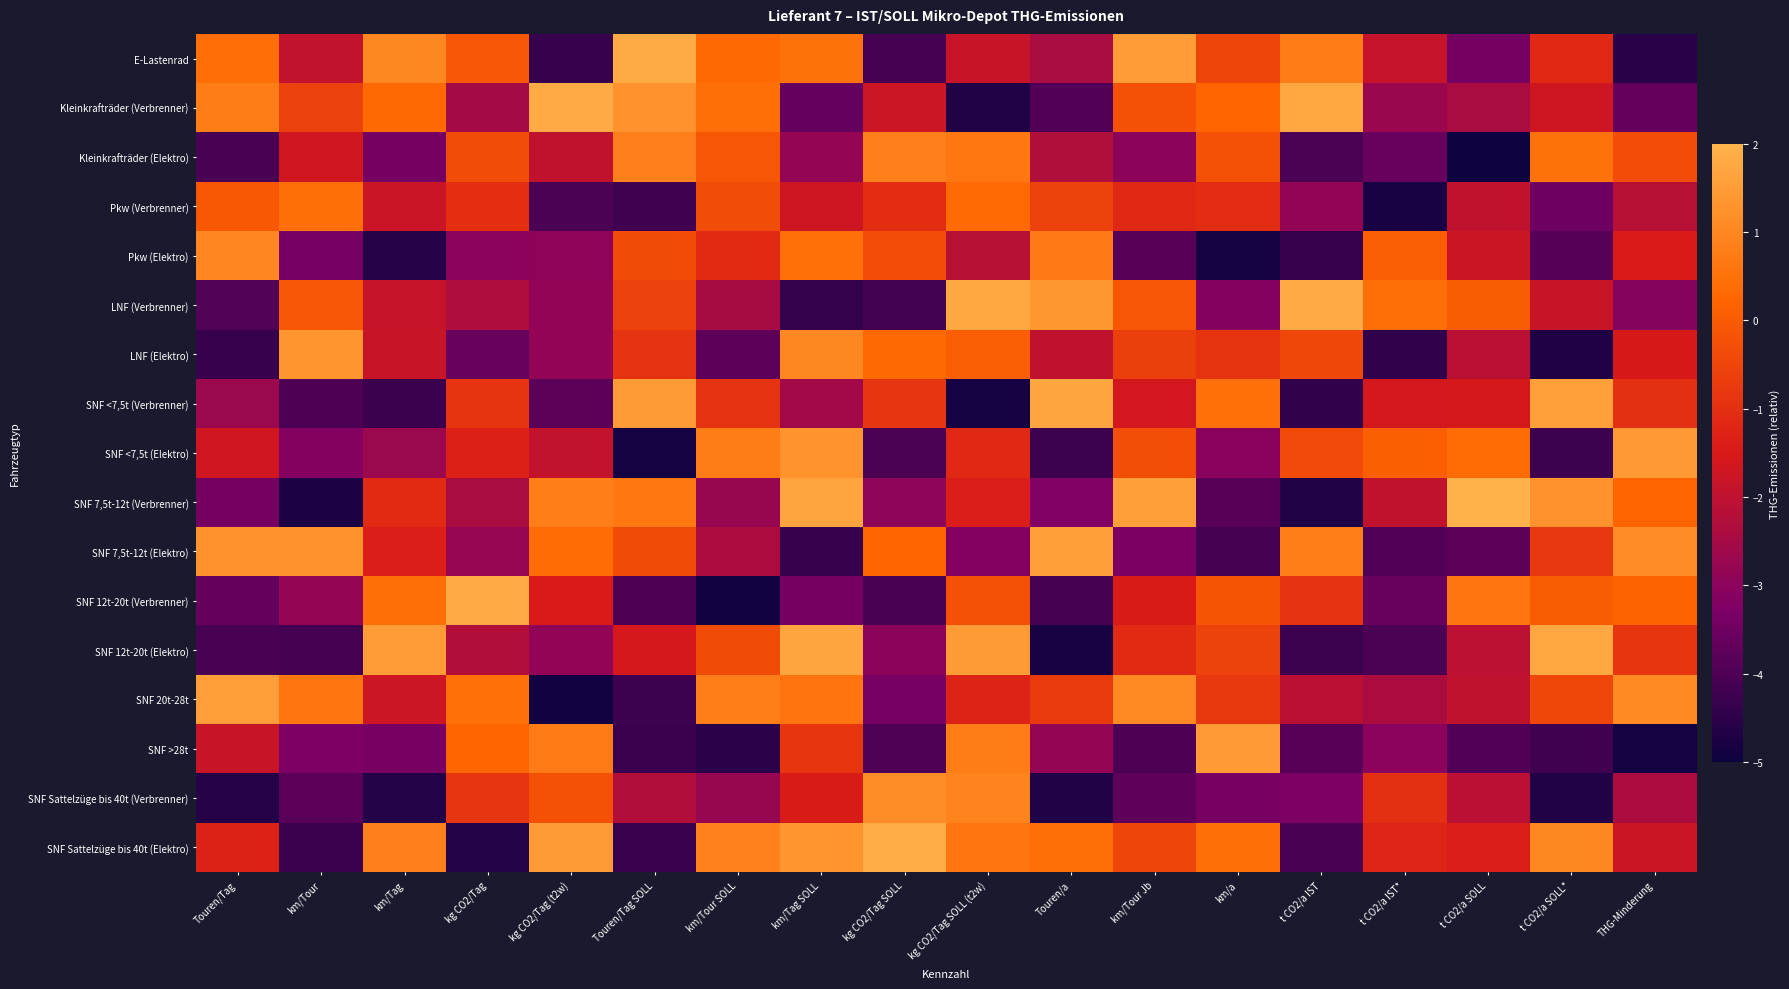

Reading left to right, what are all the values shown in this chart?

E-Lastenrad: Touren/Tag=0.4	km/Tour=-1.9	km/Tag=1.0	kg CO2/Tag=-0.1	kg CO2/Tag (t2w)=-4.3	Touren/Tag SOLL=1.8	km/Tour SOLL=0.3	km/Tag SOLL=0.5	kg CO2/Tag SOLL=-4.1	kg CO2/Tag SOLL (t2w)=-1.8	Touren/a=-2.4	km/Tour Jb=1.5	km/a=-0.5	t CO2/a IST=0.8	t CO2/a IST*=-1.9	t CO2/a SOLL=-3.4	t CO2/a SOLL*=-1.1	THG-Minderung=-4.6
Kleinkrafträder (Verbrenner): Touren/Tag=0.8	km/Tour=-0.6	km/Tag=0.3	kg CO2/Tag=-2.5	kg CO2/Tag (t2w)=1.8	Touren/Tag SOLL=1.3	km/Tour SOLL=0.4	km/Tag SOLL=-3.6	kg CO2/Tag SOLL=-1.7	kg CO2/Tag SOLL (t2w)=-4.7	Touren/a=-3.9	km/Tour Jb=-0.2	km/a=0.2	t CO2/a IST=1.8	t CO2/a IST*=-2.7	t CO2/a SOLL=-2.4	t CO2/a SOLL*=-1.7	THG-Minderung=-3.7
Kleinkrafträder (Elektro): Touren/Tag=-4.1	km/Tour=-1.7	km/Tag=-3.4	kg CO2/Tag=-0.3	kg CO2/Tag (t2w)=-1.9	Touren/Tag SOLL=0.8	km/Tour SOLL=-0.1	km/Tag SOLL=-2.8	kg CO2/Tag SOLL=0.8	kg CO2/Tag SOLL (t2w)=0.6	Touren/a=-2.3	km/Tour Jb=-3.0	km/a=-0.2	t CO2/a IST=-4.0	t CO2/a IST*=-3.6	t CO2/a SOLL=-4.9	t CO2/a SOLL*=0.5	THG-Minderung=-0.3
Pkw (Verbrenner): Touren/Tag=-0.1	km/Tour=0.5	km/Tag=-1.8	kg CO2/Tag=-1.0	kg CO2/Tag (t2w)=-4.0	Touren/Tag SOLL=-4.2	km/Tour SOLL=-0.3	km/Tag SOLL=-1.7	kg CO2/Tag SOLL=-1.0	kg CO2/Tag SOLL (t2w)=0.4	Touren/a=-0.6	km/Tour Jb=-1.1	km/a=-1.1	t CO2/a IST=-2.9	t CO2/a IST*=-4.8	t CO2/a SOLL=-1.9	t CO2/a SOLL*=-3.5	THG-Minderung=-2.1
Pkw (Elektro): Touren/Tag=1.0	km/Tour=-3.4	km/Tag=-4.6	kg CO2/Tag=-3.0	kg CO2/Tag (t2w)=-2.9	Touren/Tag SOLL=-0.4	km/Tour SOLL=-1.1	km/Tag SOLL=0.5	kg CO2/Tag SOLL=-0.3	kg CO2/Tag SOLL (t2w)=-2.2	Touren/a=0.7	km/Tour Jb=-3.8	km/a=-4.8	t CO2/a IST=-4.4	t CO2/a IST*=0.1	t CO2/a SOLL=-1.8	t CO2/a SOLL*=-3.9	THG-Minderung=-1.5
LNF (Verbrenner): Touren/Tag=-3.9	km/Tour=-0.1	km/Tag=-1.9	kg CO2/Tag=-2.3	kg CO2/Tag (t2w)=-2.9	Touren/Tag SOLL=-0.6	km/Tour SOLL=-2.5	km/Tag SOLL=-4.4	kg CO2/Tag SOLL=-4.2	kg CO2/Tag SOLL (t2w)=1.7	Touren/a=1.4	km/Tour Jb=-0.1	km/a=-3.1	t CO2/a IST=1.8	t CO2/a IST*=0.5	t CO2/a SOLL=0.0	t CO2/a SOLL*=-1.9	THG-Minderung=-3.1
LNF (Elektro): Touren/Tag=-4.3	km/Tour=1.3	km/Tag=-1.8	kg CO2/Tag=-3.6	kg CO2/Tag (t2w)=-2.9	Touren/Tag SOLL=-0.9	km/Tour SOLL=-3.8	km/Tag SOLL=1.0	kg CO2/Tag SOLL=0.3	kg CO2/Tag SOLL (t2w)=0.0	Touren/a=-2.0	km/Tour Jb=-0.6	km/a=-0.9	t CO2/a IST=-0.5	t CO2/a IST*=-4.4	t CO2/a SOLL=-2.1	t CO2/a SOLL*=-4.7	THG-Minderung=-1.5
SNF <7,5t (Verbrenner): Touren/Tag=-2.7	km/Tour=-4.0	km/Tag=-4.3	kg CO2/Tag=-0.9	kg CO2/Tag (t2w)=-3.8	Touren/Tag SOLL=1.5	km/Tour SOLL=-0.9	km/Tag SOLL=-2.6	kg CO2/Tag SOLL=-0.9	kg CO2/Tag SOLL (t2w)=-4.8	Touren/a=1.7	km/Tour Jb=-1.6	km/a=0.5	t CO2/a IST=-4.4	t CO2/a IST*=-1.6	t CO2/a SOLL=-1.6	t CO2/a SOLL*=1.6	THG-Minderung=-1.0
SNF <7,5t (Elektro): Touren/Tag=-1.7	km/Tour=-3.1	km/Tag=-2.7	kg CO2/Tag=-1.4	kg CO2/Tag (t2w)=-1.9	Touren/Tag SOLL=-4.8	km/Tour SOLL=0.8	km/Tag SOLL=1.3	kg CO2/Tag SOLL=-4.0	kg CO2/Tag SOLL (t2w)=-1.1	Touren/a=-4.2	km/Tour Jb=-0.3	km/a=-3.0	t CO2/a IST=-0.4	t CO2/a IST*=0.1	t CO2/a SOLL=0.4	t CO2/a SOLL*=-4.2	THG-Minderung=1.4
SNF 7,5t-12t (Verbrenner): Touren/Tag=-3.4	km/Tour=-4.7	km/Tag=-1.1	kg CO2/Tag=-2.4	kg CO2/Tag (t2w)=0.8	Touren/Tag SOLL=0.7	km/Tour SOLL=-2.8	km/Tag SOLL=1.7	kg CO2/Tag SOLL=-3.0	kg CO2/Tag SOLL (t2w)=-1.4	Touren/a=-3.2	km/Tour Jb=1.6	km/a=-3.8	t CO2/a IST=-4.7	t CO2/a IST*=-2.0	t CO2/a SOLL=1.9	t CO2/a SOLL*=1.2	THG-Minderung=0.2
SNF 7,5t-12t (Elektro): Touren/Tag=1.2	km/Tour=1.3	km/Tag=-1.4	kg CO2/Tag=-2.8	kg CO2/Tag (t2w)=0.4	Touren/Tag SOLL=-0.4	km/Tour SOLL=-2.4	km/Tag SOLL=-4.3	kg CO2/Tag SOLL=0.2	kg CO2/Tag SOLL (t2w)=-3.2	Touren/a=1.6	km/Tour Jb=-3.3	km/a=-4.1	t CO2/a IST=0.8	t CO2/a IST*=-3.9	t CO2/a SOLL=-3.7	t CO2/a SOLL*=-0.8	THG-Minderung=1.1
SNF 12t-20t (Verbrenner): Touren/Tag=-3.6	km/Tour=-2.8	km/Tag=0.4	kg CO2/Tag=1.8	kg CO2/Tag (t2w)=-1.5	Touren/Tag SOLL=-4.0	km/Tour SOLL=-4.9	km/Tag SOLL=-3.4	kg CO2/Tag SOLL=-4.1	kg CO2/Tag SOLL (t2w)=-0.3	Touren/a=-4.1	km/Tour Jb=-1.5	km/a=-0.1	t CO2/a IST=-0.9	t CO2/a IST*=-3.6	t CO2/a SOLL=0.6	t CO2/a SOLL*=0.0	THG-Minderung=0.2
SNF 12t-20t (Elektro): Touren/Tag=-4.1	km/Tour=-4.1	km/Tag=1.5	kg CO2/Tag=-2.2	kg CO2/Tag (t2w)=-2.9	Touren/Tag SOLL=-1.6	km/Tour SOLL=-0.4	km/Tag SOLL=1.7	kg CO2/Tag SOLL=-3.0	kg CO2/Tag SOLL (t2w)=1.5	Touren/a=-4.8	km/Tour Jb=-1.1	km/a=-0.6	t CO2/a IST=-4.3	t CO2/a IST*=-4.0	t CO2/a SOLL=-2.1	t CO2/a SOLL*=1.8	THG-Minderung=-0.8
SNF 20t-28t: Touren/Tag=1.5	km/Tour=0.6	km/Tag=-1.7	kg CO2/Tag=0.5	kg CO2/Tag (t2w)=-4.9	Touren/Tag SOLL=-4.2	km/Tour SOLL=0.8	km/Tag SOLL=0.6	kg CO2/Tag SOLL=-3.4	kg CO2/Tag SOLL (t2w)=-1.3	Touren/a=-0.8	km/Tour Jb=1.1	km/a=-0.8	t CO2/a IST=-2.1	t CO2/a IST*=-2.4	t CO2/a SOLL=-2.0	t CO2/a SOLL*=-0.4	THG-Minderung=1.1
SNF >28t: Touren/Tag=-1.8	km/Tour=-3.3	km/Tag=-3.3	kg CO2/Tag=0.2	kg CO2/Tag (t2w)=0.7	Touren/Tag SOLL=-4.3	km/Tour SOLL=-4.5	km/Tag SOLL=-0.8	kg CO2/Tag SOLL=-4.0	kg CO2/Tag SOLL (t2w)=0.8	Touren/a=-2.8	km/Tour Jb=-4.0	km/a=1.4	t CO2/a IST=-3.8	t CO2/a IST*=-3.0	t CO2/a SOLL=-3.9	t CO2/a SOLL*=-4.2	THG-Minderung=-4.9
SNF Sattelzüge bis 40t (Verbrenner): Touren/Tag=-4.6	km/Tour=-3.8	km/Tag=-4.6	kg CO2/Tag=-0.9	kg CO2/Tag (t2w)=-0.2	Touren/Tag SOLL=-2.2	km/Tour SOLL=-2.8	km/Tag SOLL=-1.5	kg CO2/Tag SOLL=1.1	kg CO2/Tag SOLL (t2w)=1.0	Touren/a=-4.7	km/Tour Jb=-3.7	km/a=-3.3	t CO2/a IST=-3.3	t CO2/a IST*=-1.0	t CO2/a SOLL=-2.1	t CO2/a SOLL*=-4.7	THG-Minderung=-2.4
SNF Sattelzüge bis 40t (Elektro): Touren/Tag=-1.3	km/Tour=-4.3	km/Tag=0.8	kg CO2/Tag=-4.6	kg CO2/Tag (t2w)=1.5	Touren/Tag SOLL=-4.3	km/Tour SOLL=0.9	km/Tag SOLL=1.3	kg CO2/Tag SOLL=1.9	kg CO2/Tag SOLL (t2w)=0.6	Touren/a=0.5	km/Tour Jb=-0.5	km/a=0.5	t CO2/a IST=-4.1	t CO2/a IST*=-1.2	t CO2/a SOLL=-1.4	t CO2/a SOLL*=1.0	THG-Minderung=-1.8